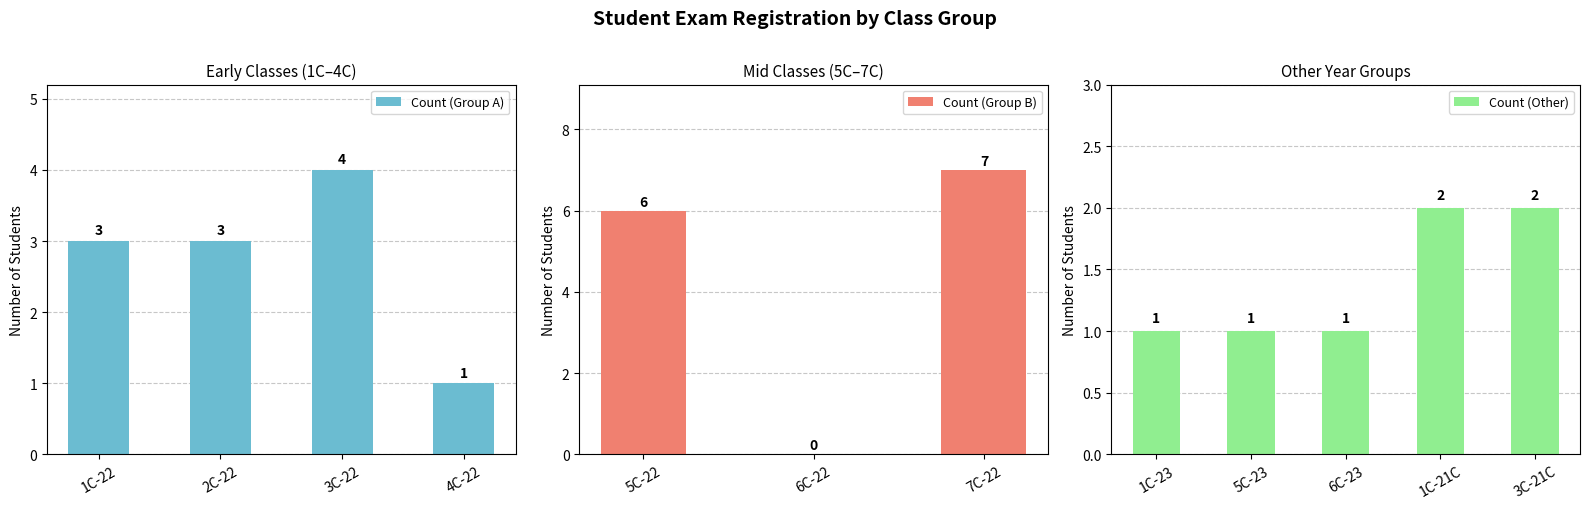

Which category has the lowest value in the Count (Group A) series?

4C-22